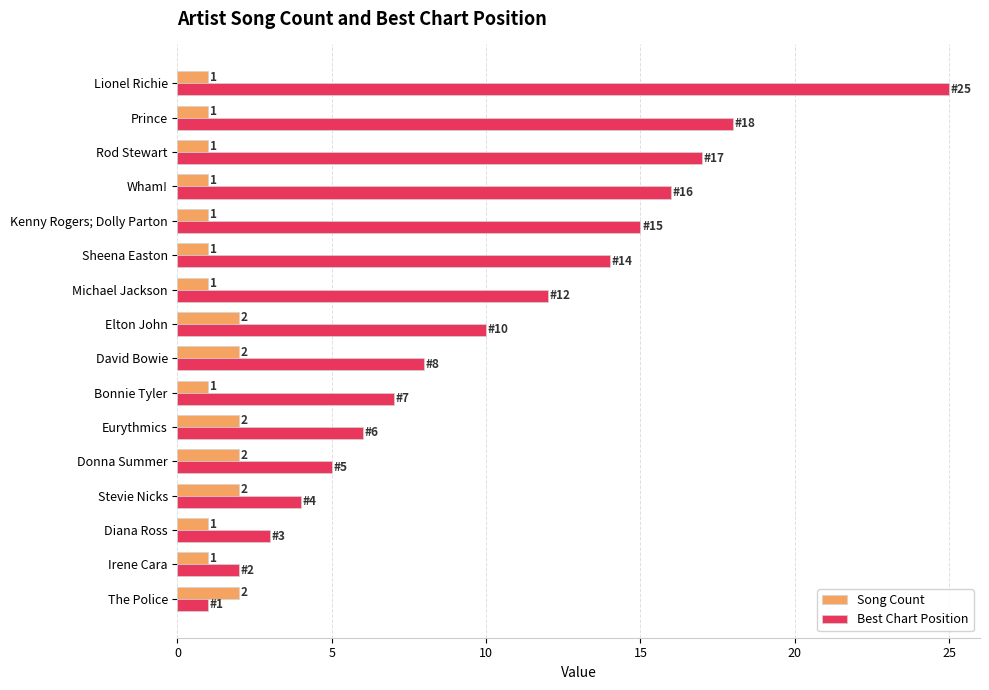

Where is Best Chart Position nearest to the value 13?

Michael Jackson